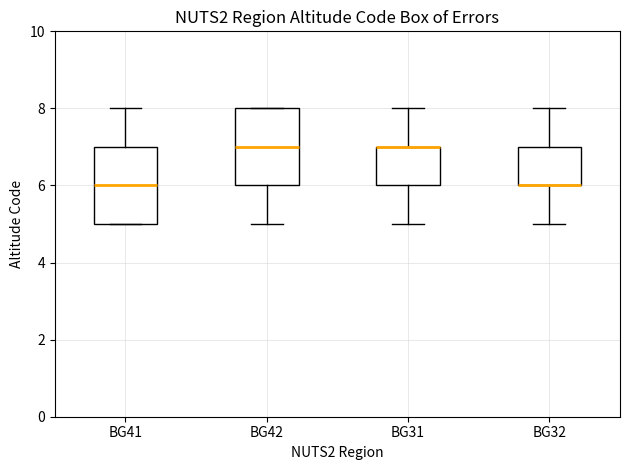

Reading left to right, read every box against the y-axis: the position of its median line, the range the box covers, and the ends of its whiskers. The values are not printed on the chart, so give them approximately, as read against the axis.

BG41: median 6, box 5 to 7, whiskers 5 to 8
BG42: median 7, box 6 to 8, whiskers 5 to 8
BG31: median 7 (drawn on the box's upper edge), box 6 to 7, whiskers 5 to 8
BG32: median 6 (drawn on the box's lower edge), box 6 to 7, whiskers 5 to 8